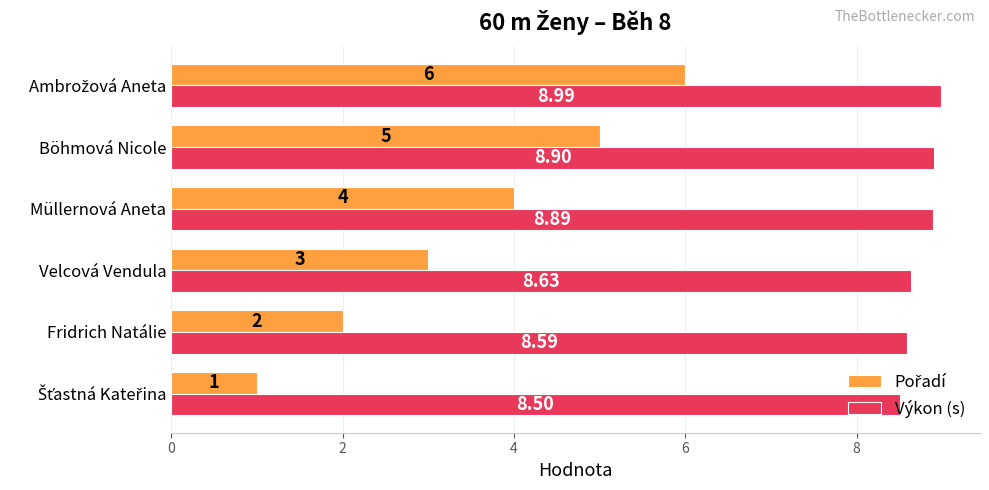

At how many categories does at least one series exceed 2?

6